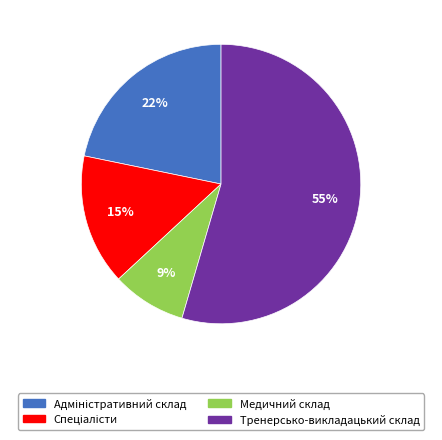

Is it true that Медичний склад is 9% of the pie?

True